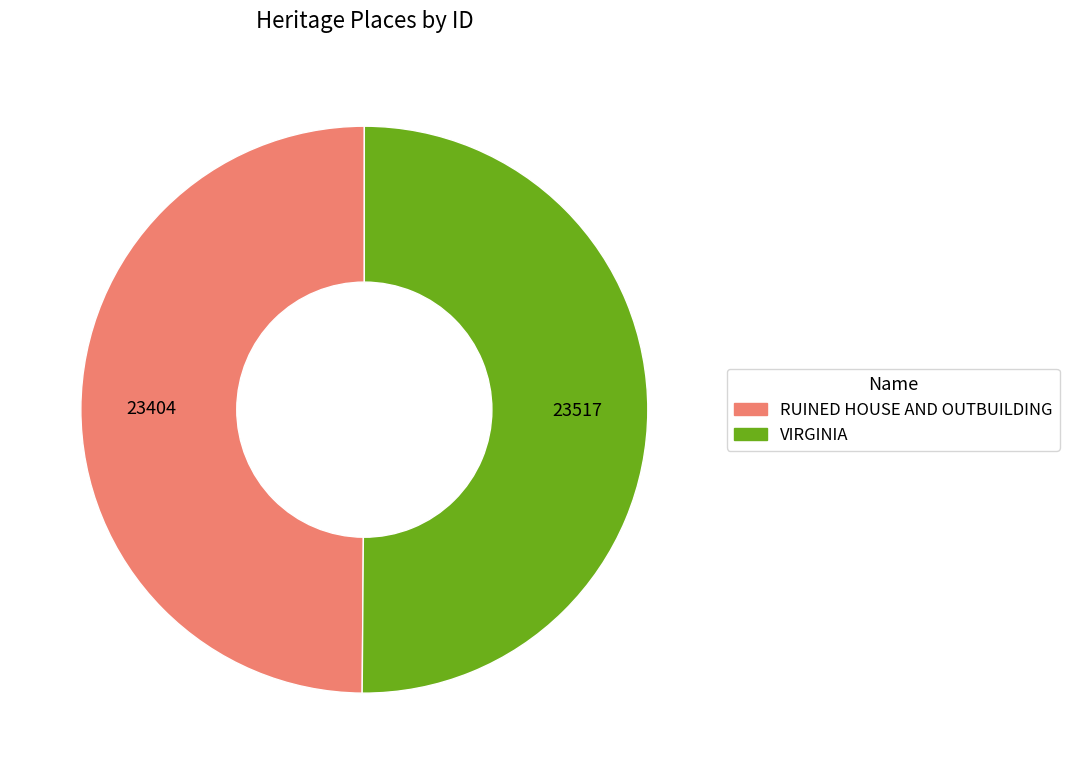

The VIRGINIA slice represents 60% of the pie. True or false?

False